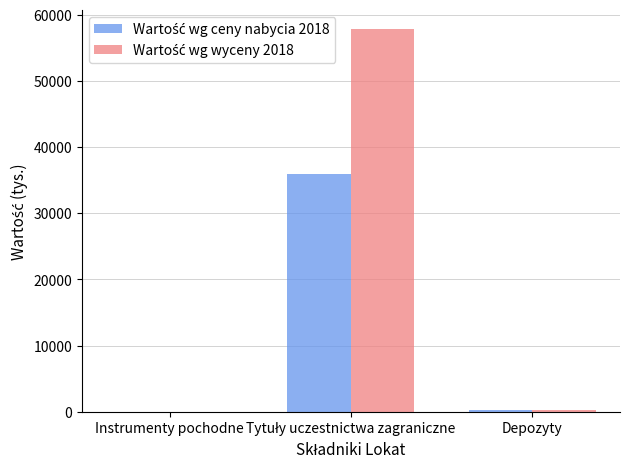

What is the greatest value displayed?

57857